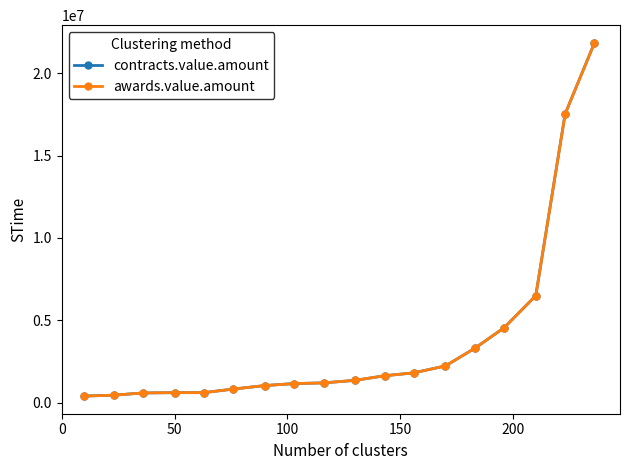

True or false: contracts.value.amount and awards.value.amount cross at least once.

False